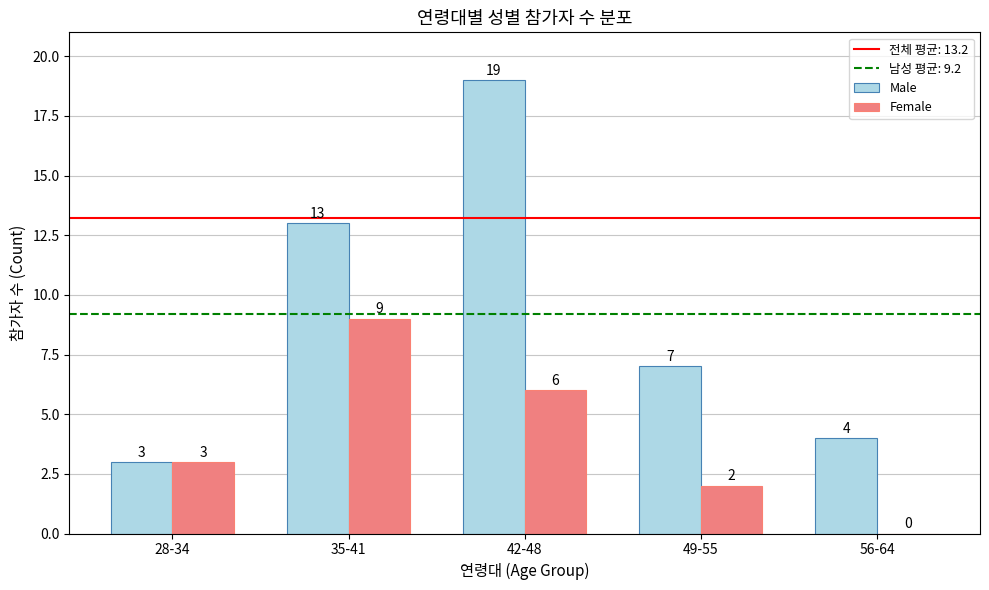

The value of Female at 56-64 is 0. True or false?

True